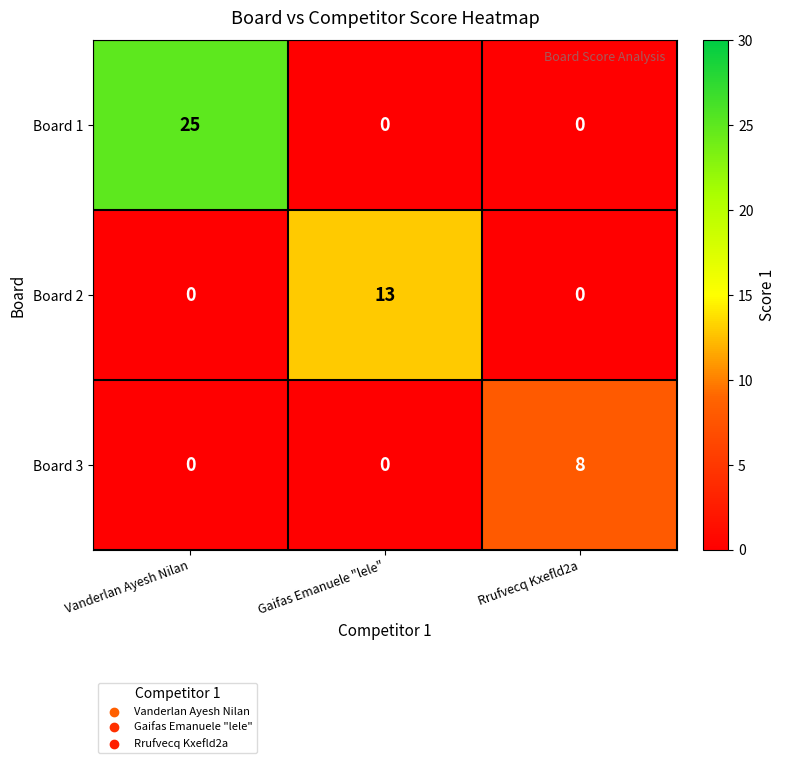

True or false: Board 3 has a value of 0 at Gaifas Emanuele "lele".

True